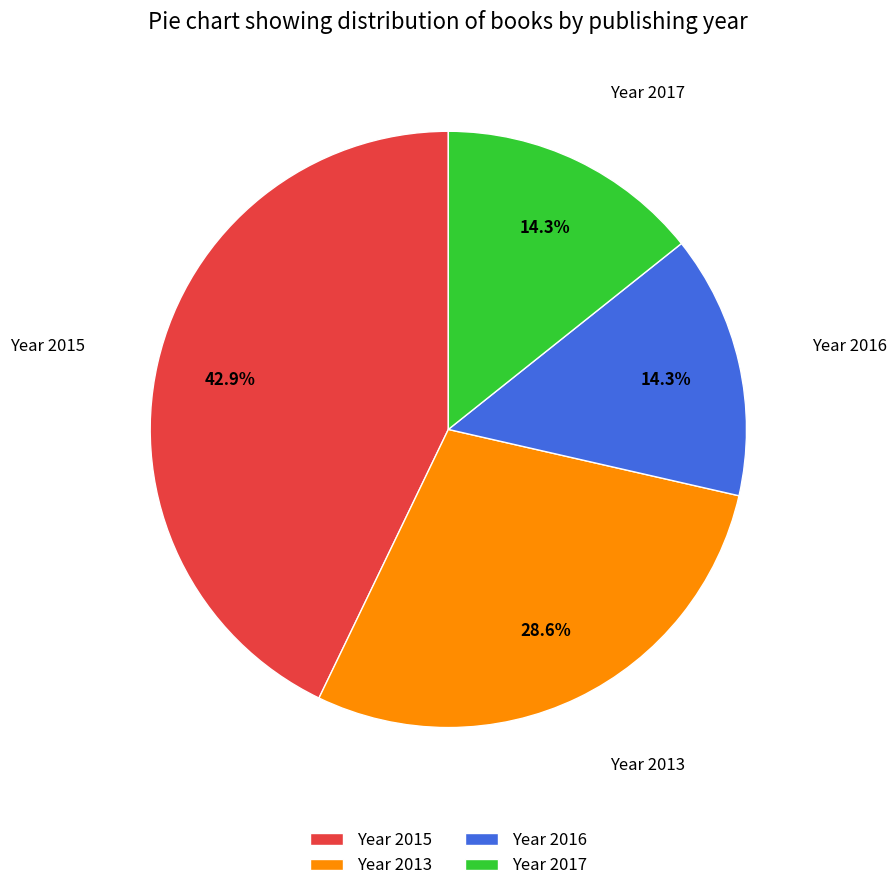

Which has a higher value, Year 2015 or Year 2016?

Year 2015